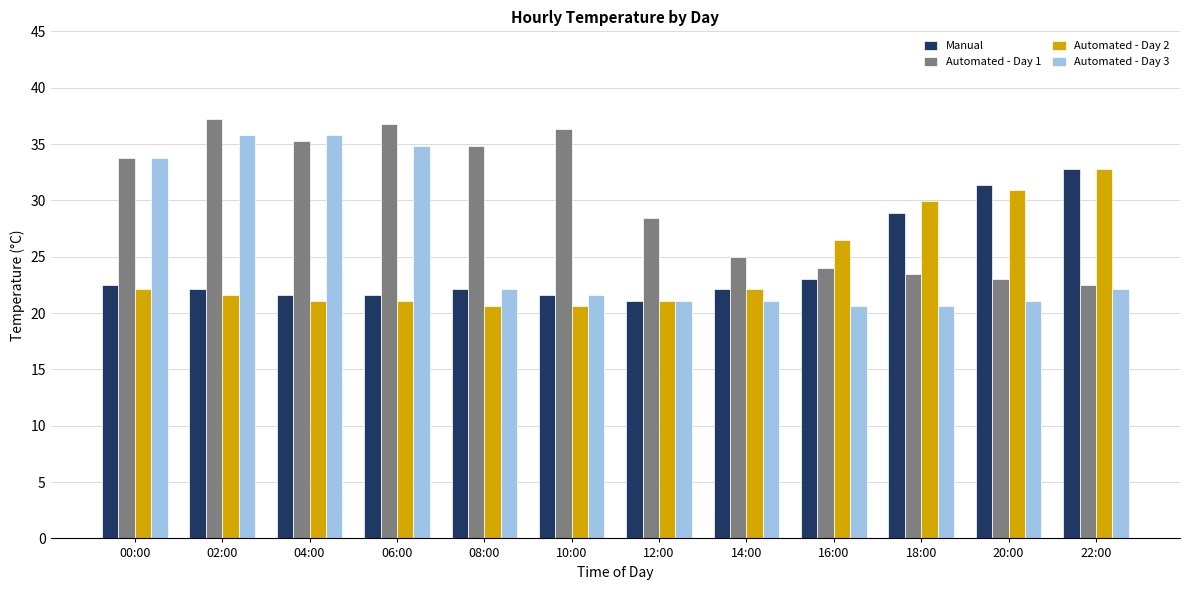

Is the value of Automated - Day 1 at 12:00 greater than the value of Automated - Day 3 at 14:00?

Yes